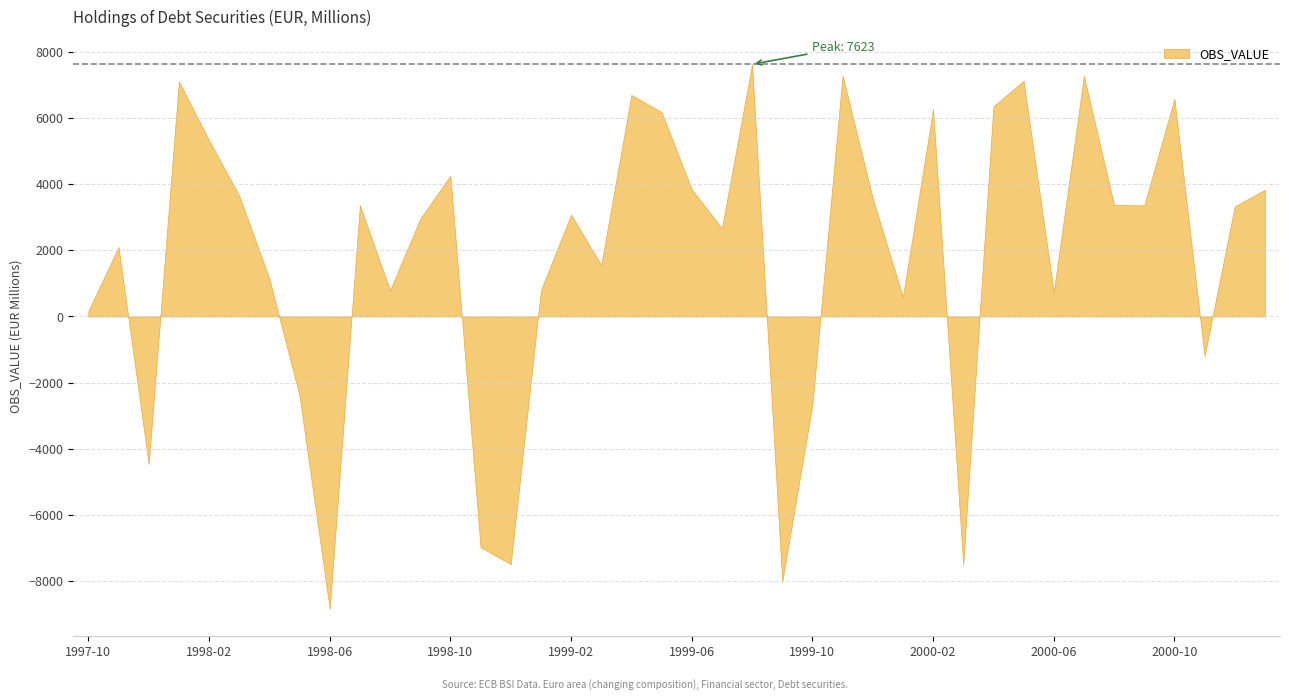

How many positive values are there?

31